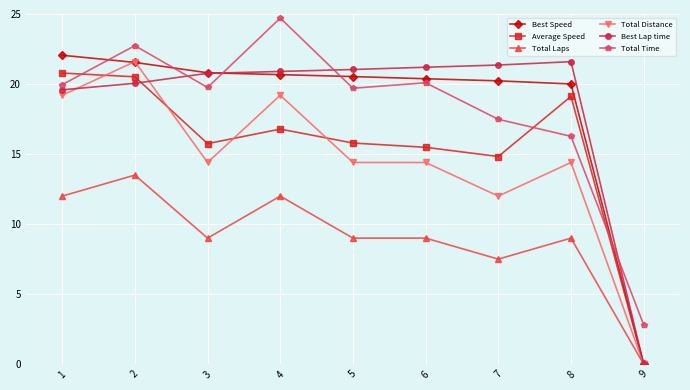

Where is the first local minimum for Total Distance?

3